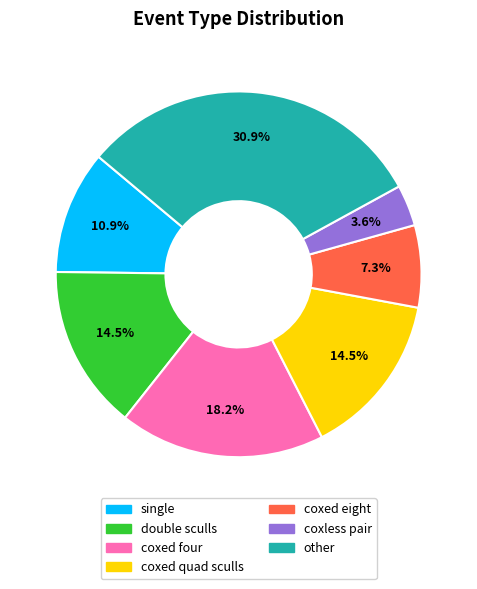

Is there a majority slice in this chart?

No